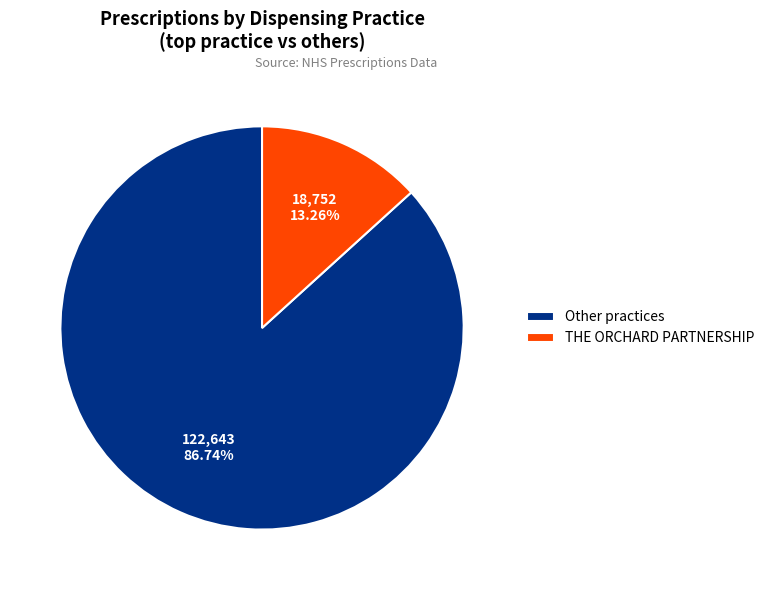

Which category has the biggest portion of the pie?

Other practices